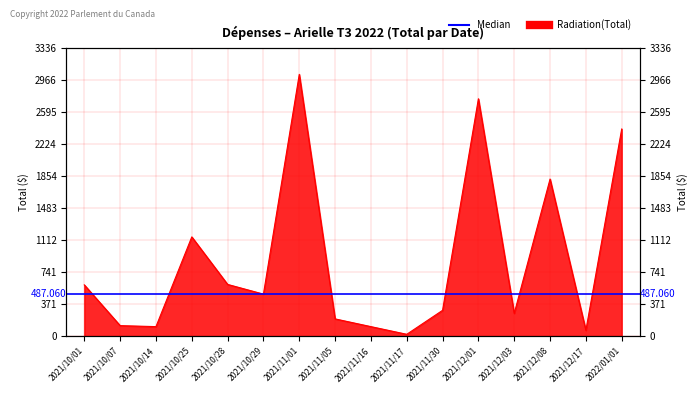

What is the average value?

876.8